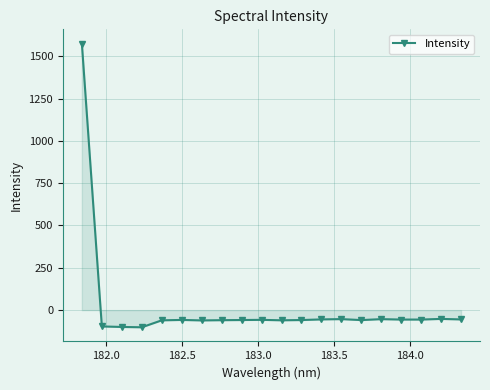

What is the value of the 12th point from the left?

-58.7